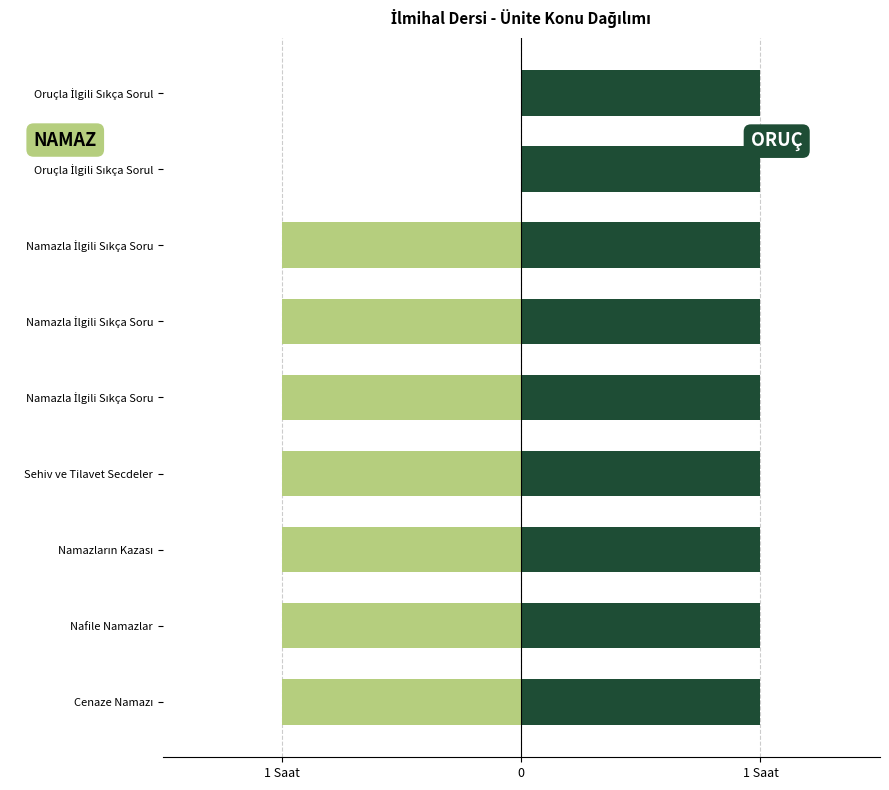

Is it true that ORUÇ equals 0.3 at 4?

False